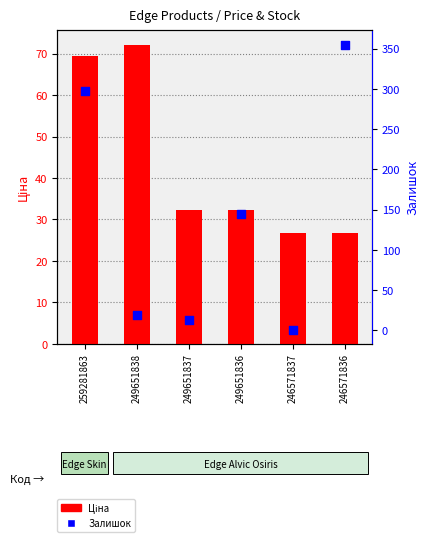

Is the value of Ціна at 249651837 greater than the value of Залишок at 246571837?

Yes